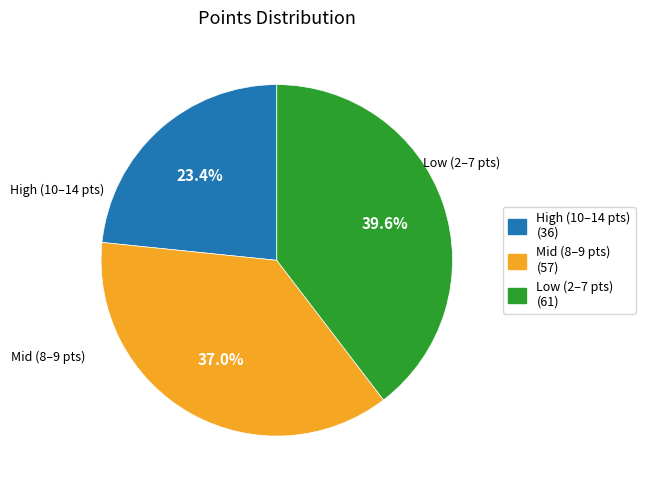

Does any single category account for the majority?

No